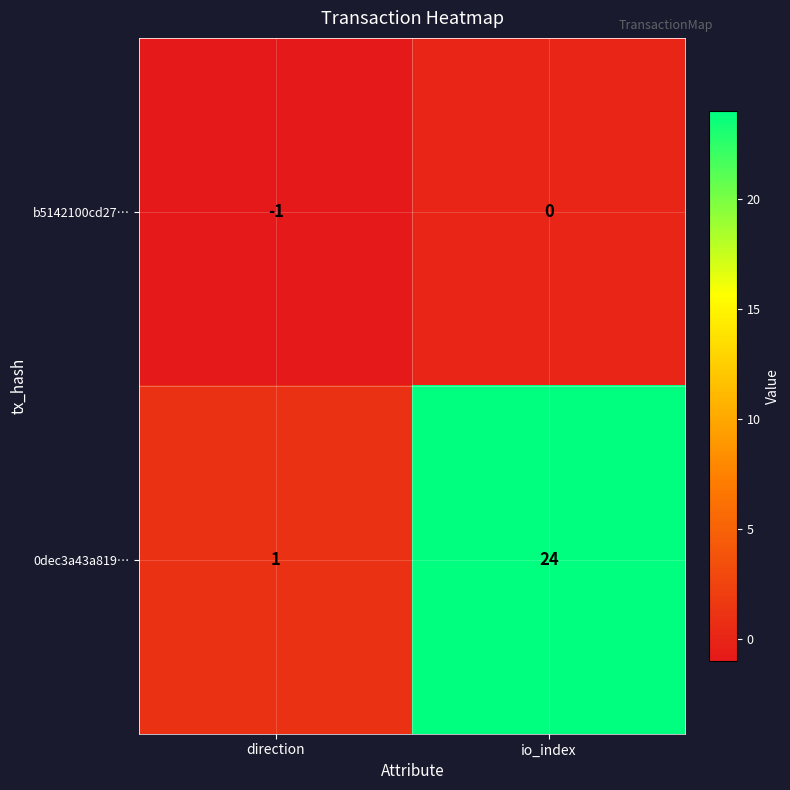

At which label does b5142100cd27… reach its minimum?

direction